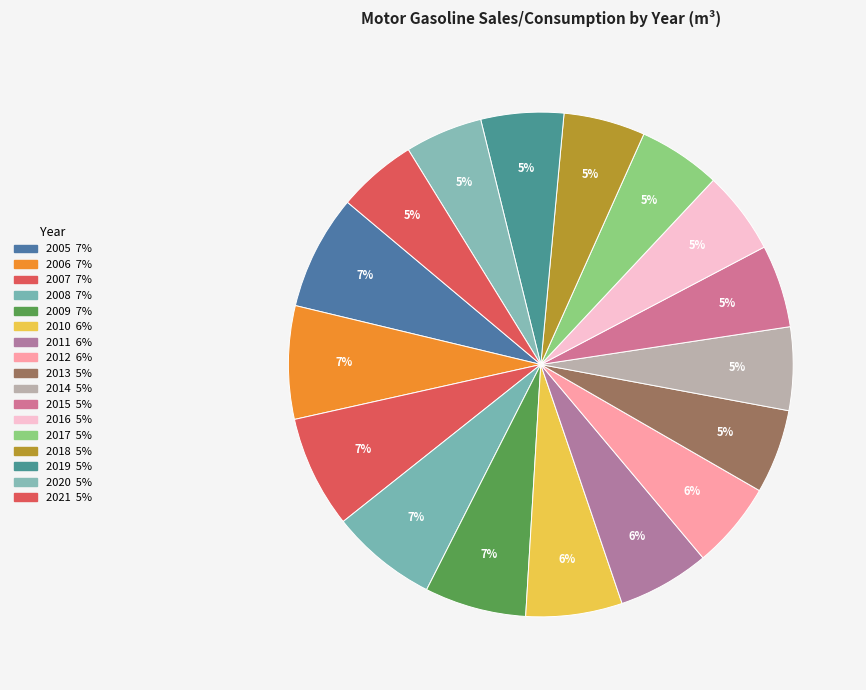

Count the number of slices in the pie.

17